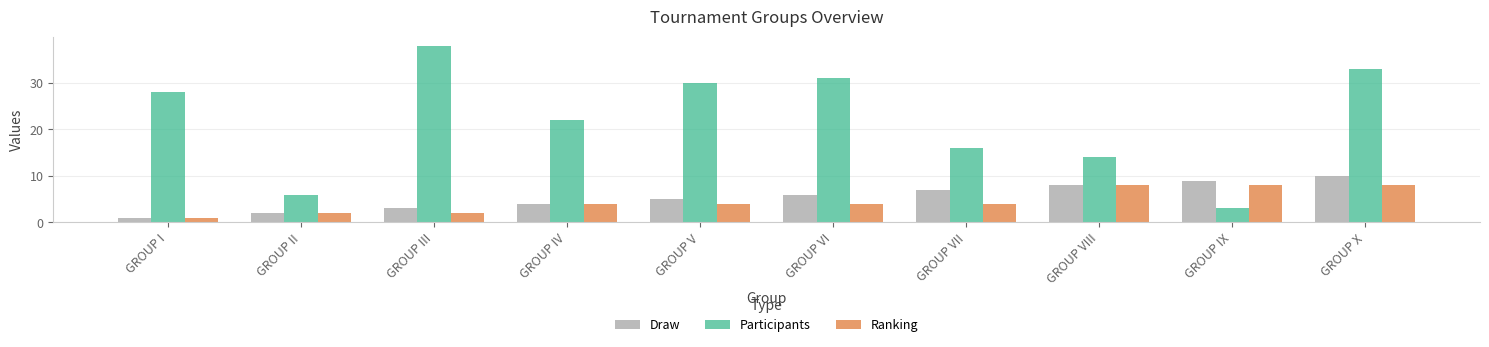

Does the chart contain any negative values?

No